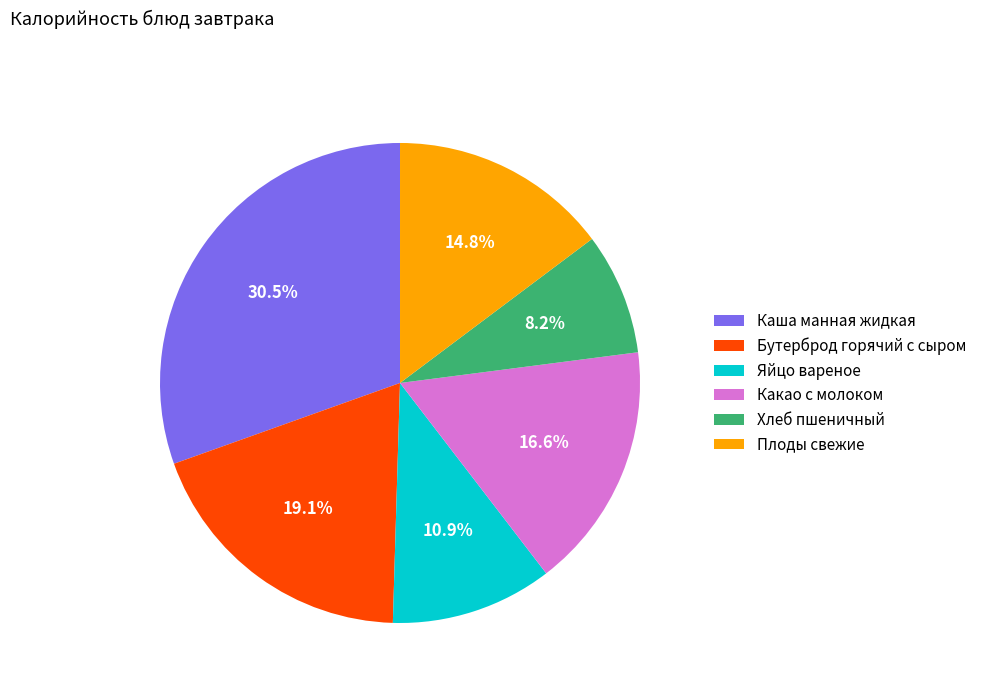

To the nearest percent, what is the difference between the Яйцо вареное and Хлеб пшеничный slice percentages?

3%